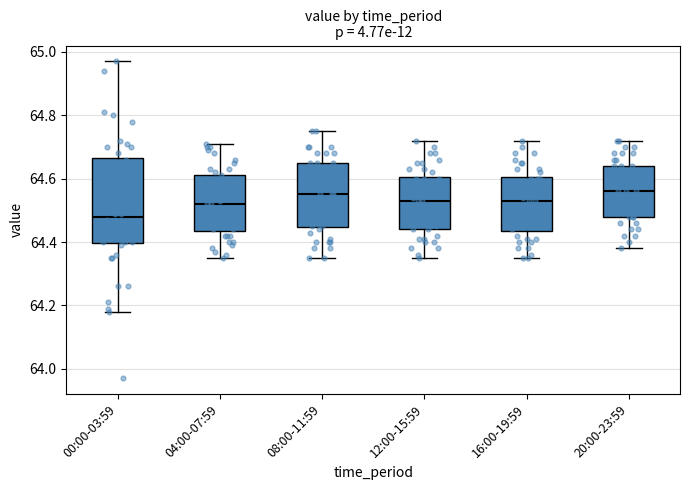

Which box has the lowest median line?

00:00-03:59